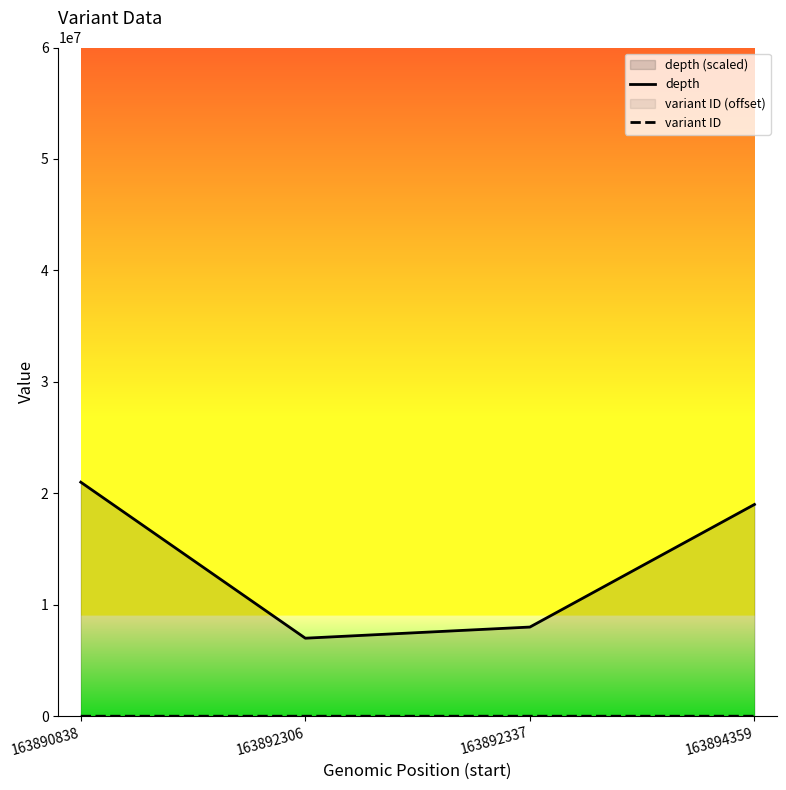

What is the average value of the depth series?

13750000